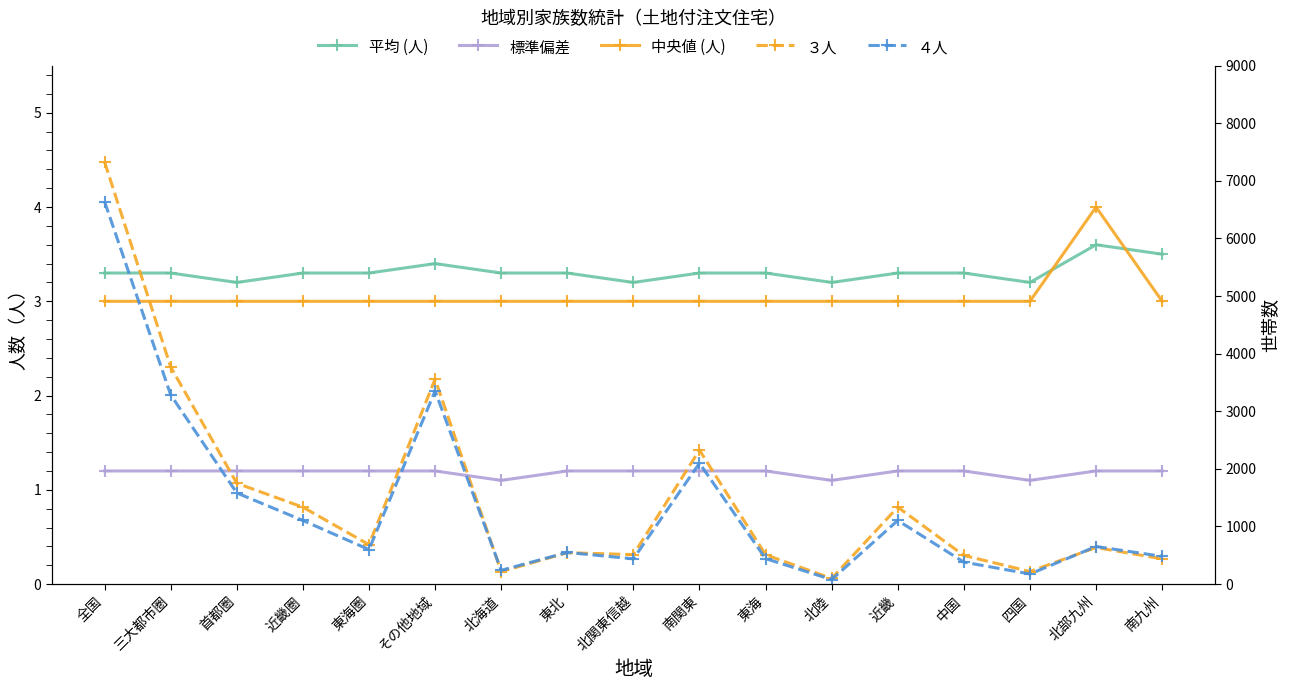

How many values in the ３人 series are below 635?

8